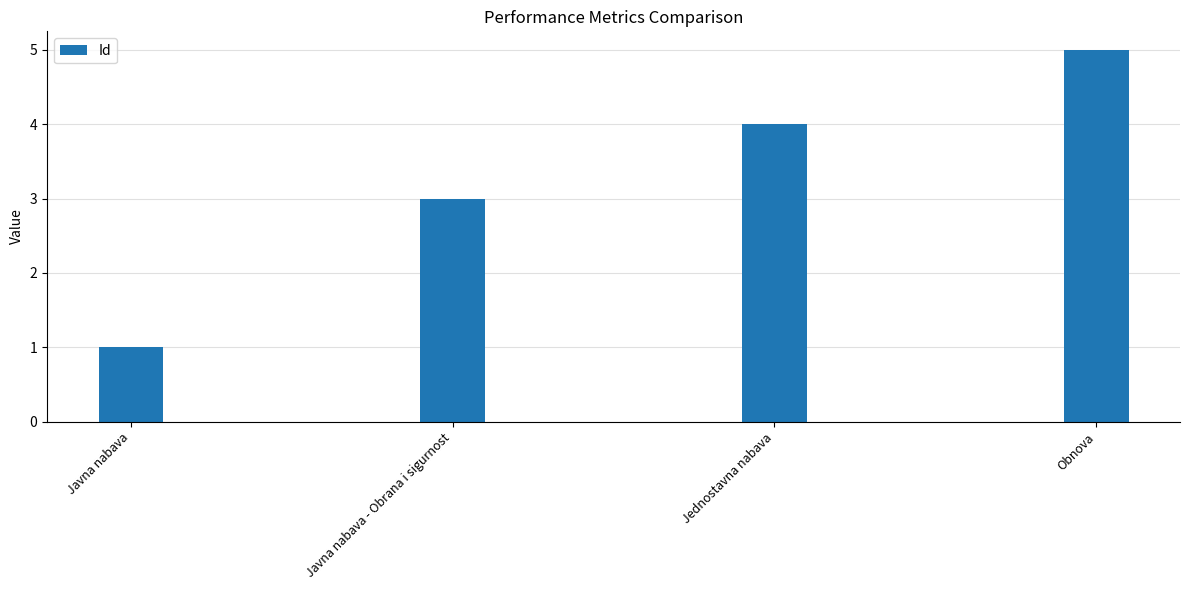

Is it true that the value at Javna nabava - Obrana i sigurnost is 2?

False